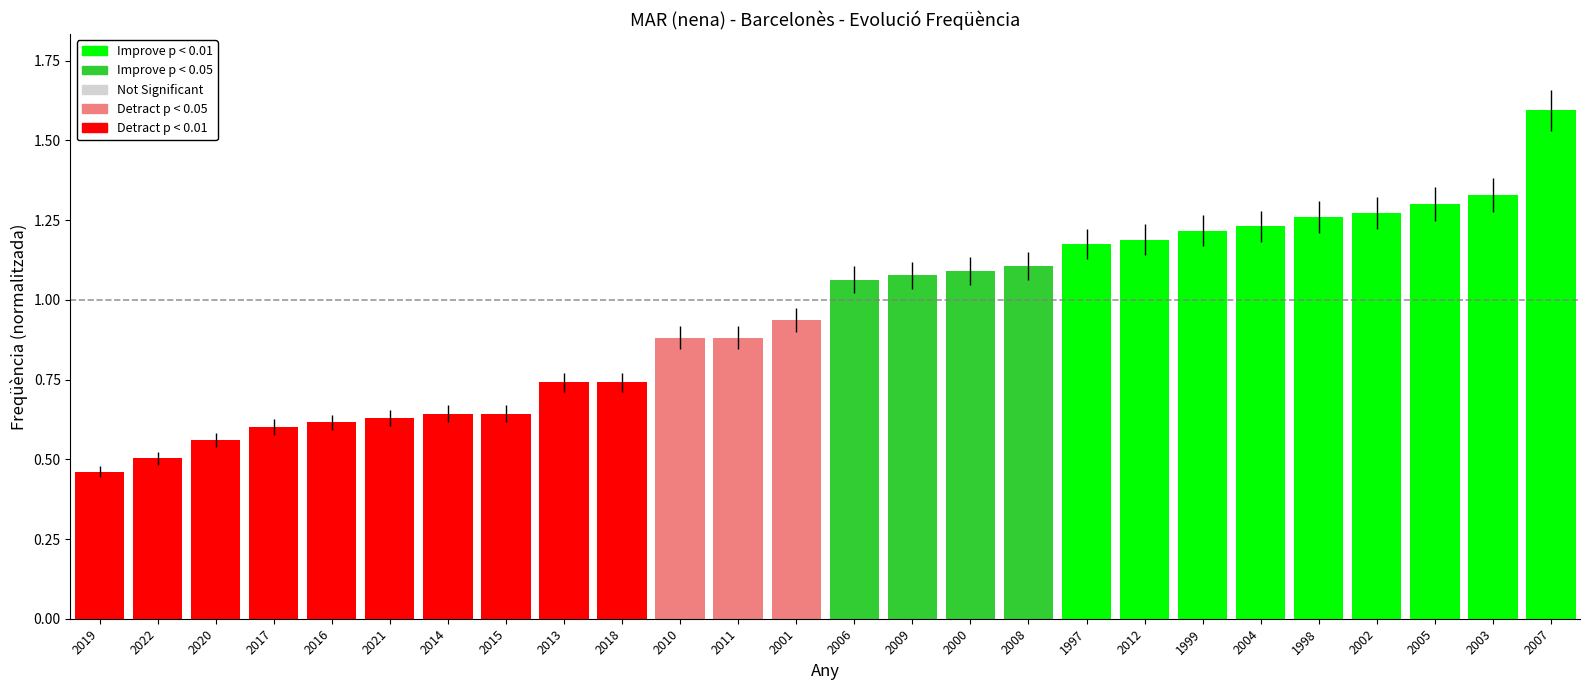

What is the difference between the values at 2006 and 2003?

0.3